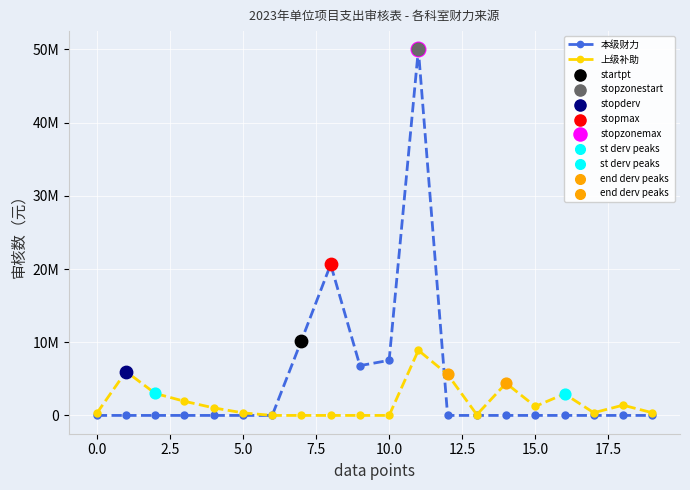

At how many categories does at least one series exceed 3360814?

8